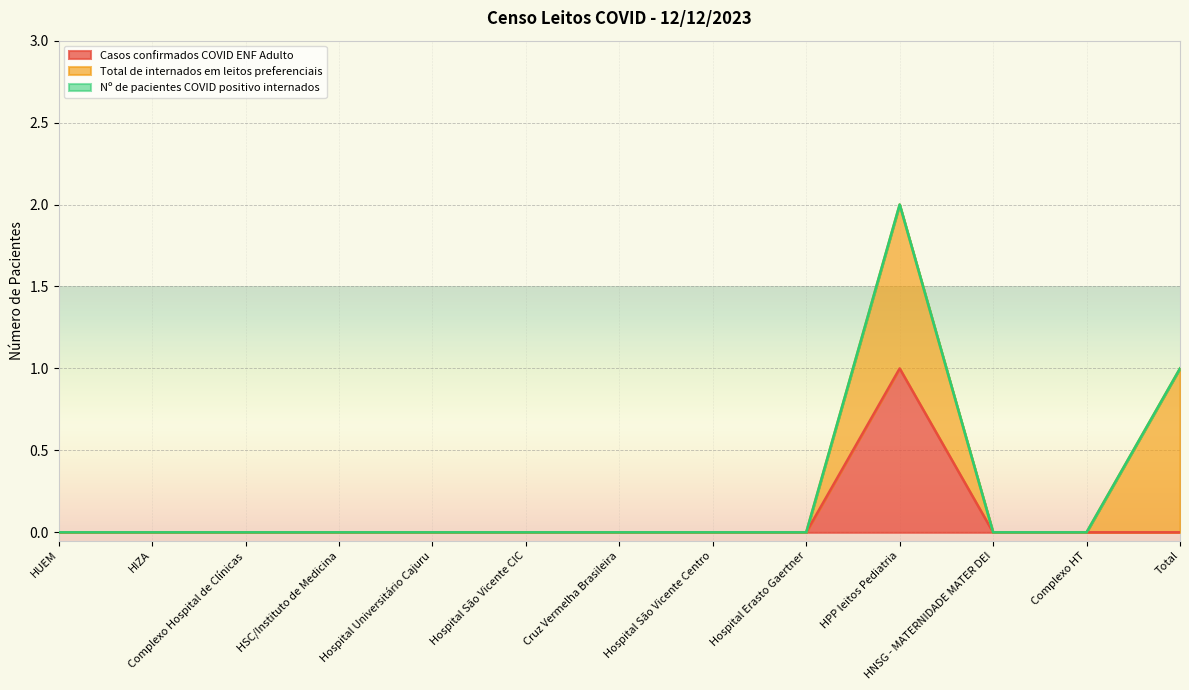

The Nº de pacientes COVID positivo internados series shows 0 at Hospital São Vicente CIC. True or false?

True